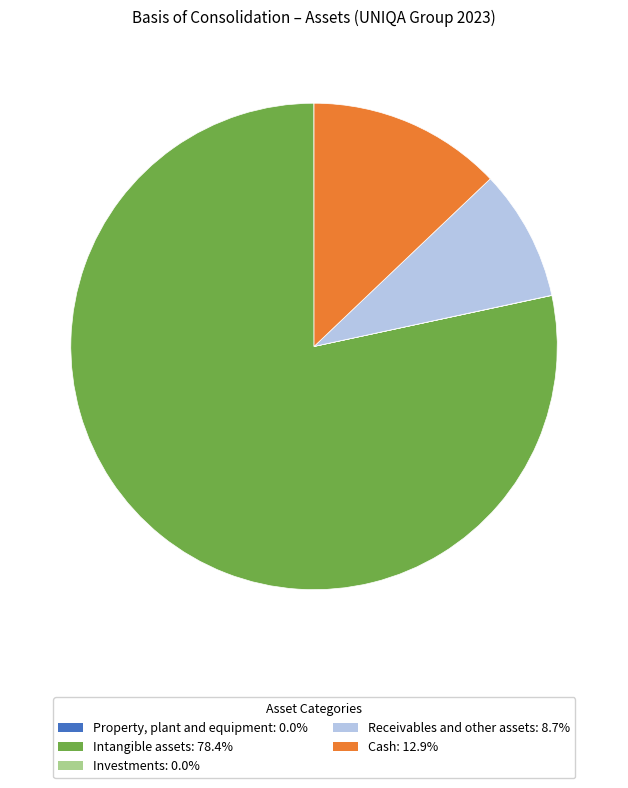

True or false: Cash accounts for 13% of the total.

True